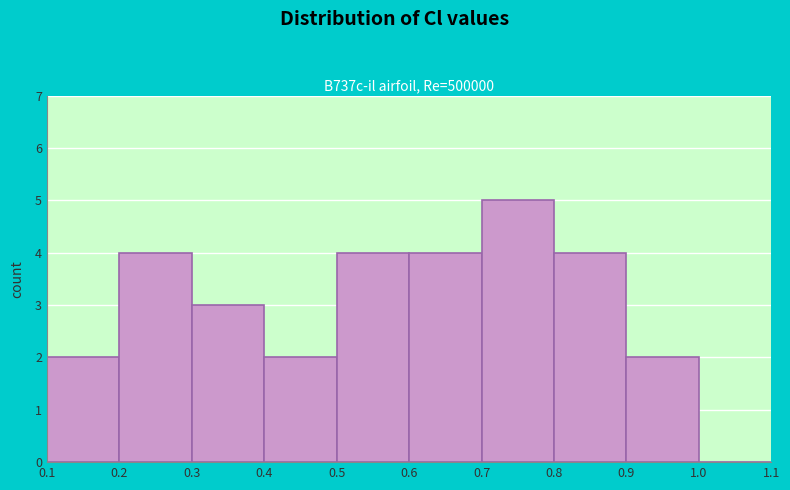

How tall is the bar that spans 0.7 to 0.8 on the x-axis? The values are not printed on the chart, so give them approximately, as read against the axis.

5